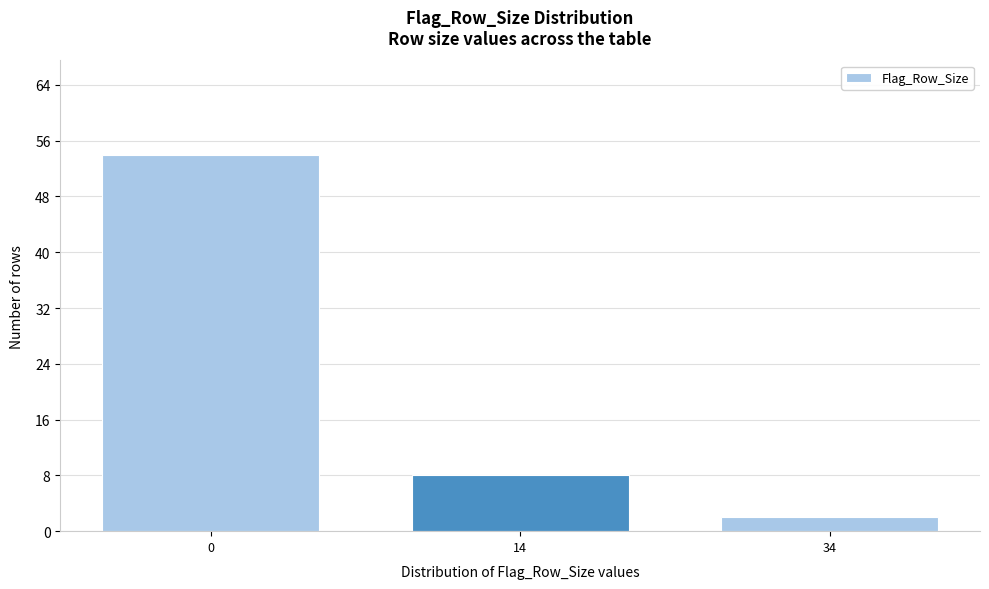

Reading left to right, extract all data points from this chart.

0=54	14=8	34=2